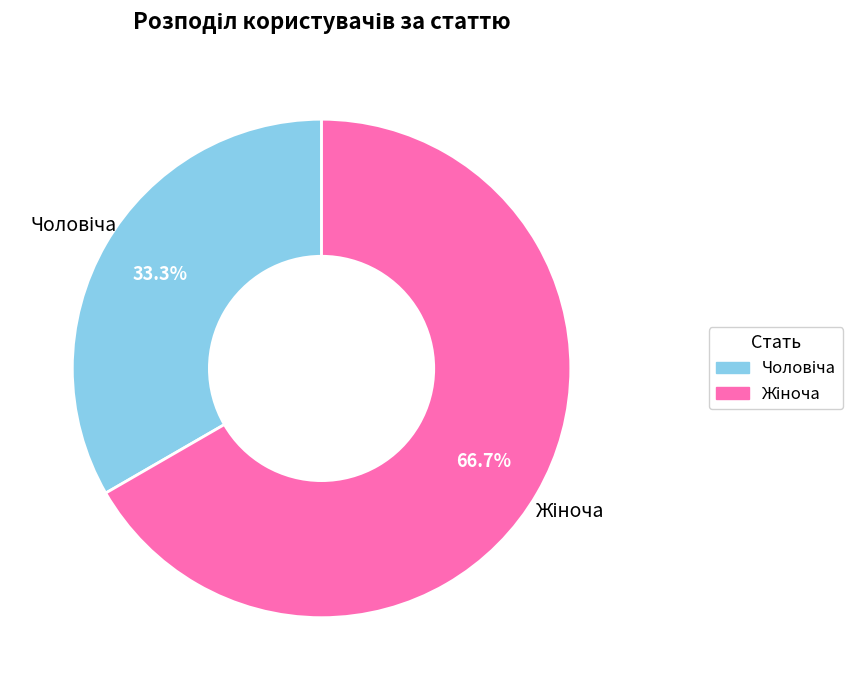

Does any single category account for the majority?

Yes